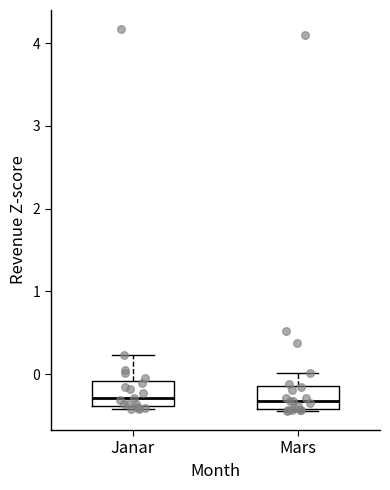

Reading left to right, read every box against the y-axis: the position of its median line, the range the box covers, and the ends of its whiskers. The values are not printed on the chart, so give them approximately, as read against the axis.

Janar: median -0.3, box -0.4 to -0.1, whiskers -0.4 (just below the box's lower edge) to 0.2
Mars: median -0.3, box -0.4 to -0.1, whiskers -0.4 to 0.0